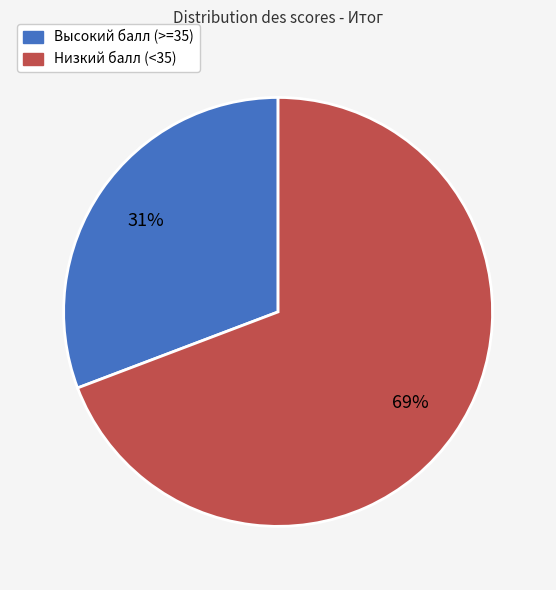

Which slice represents more than half of the pie?

Низкий балл (<35)